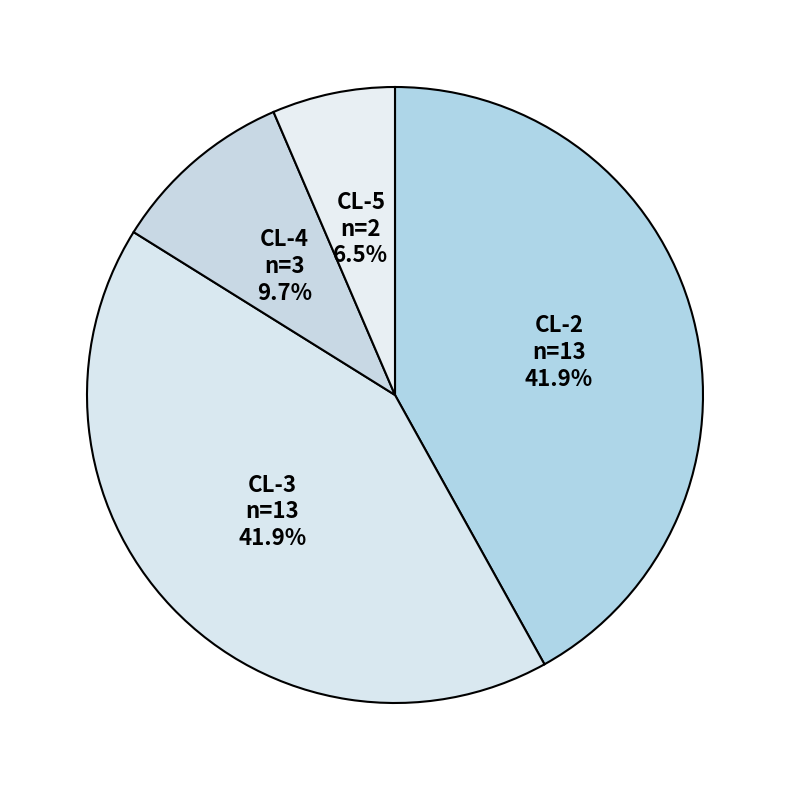

Approximately how many times larger is the value at CL-3 compared to CL-2?

1.0